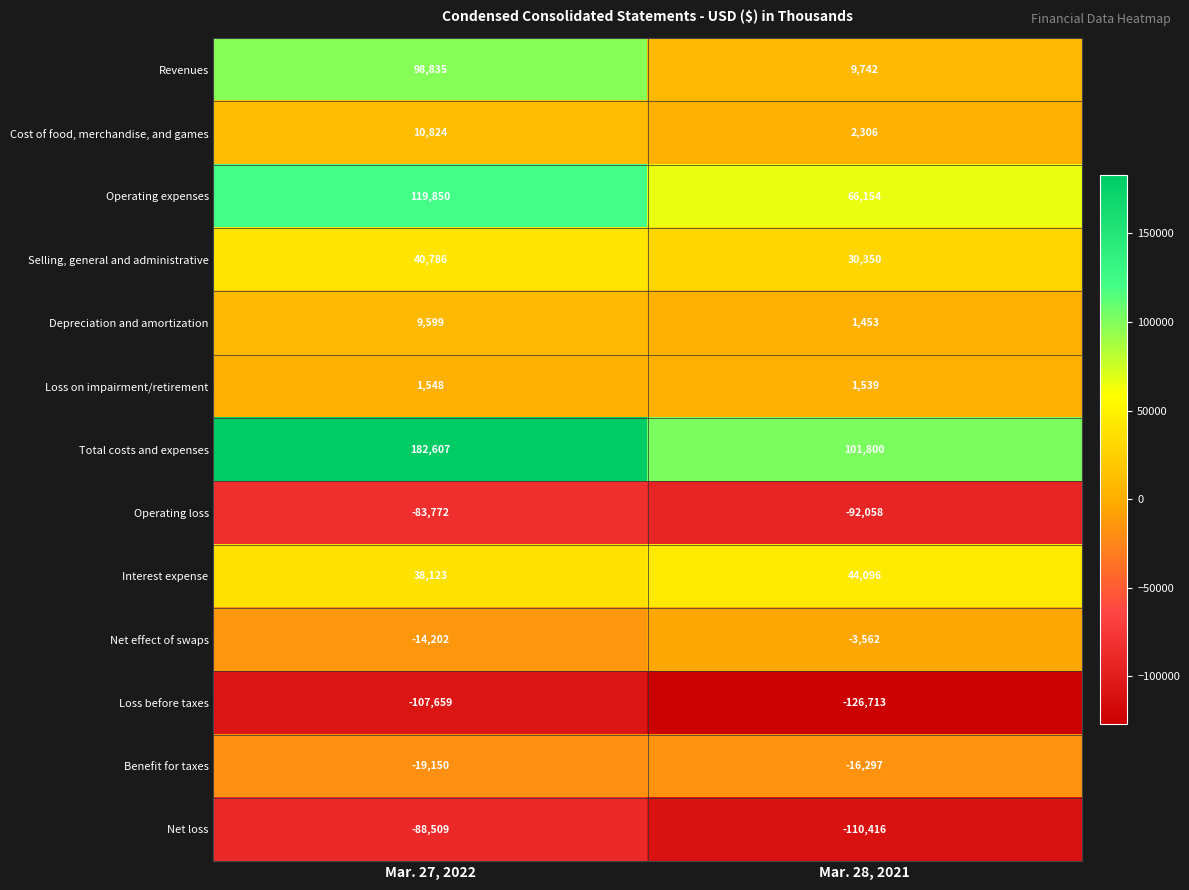

Count the number of data series in this chart.

13